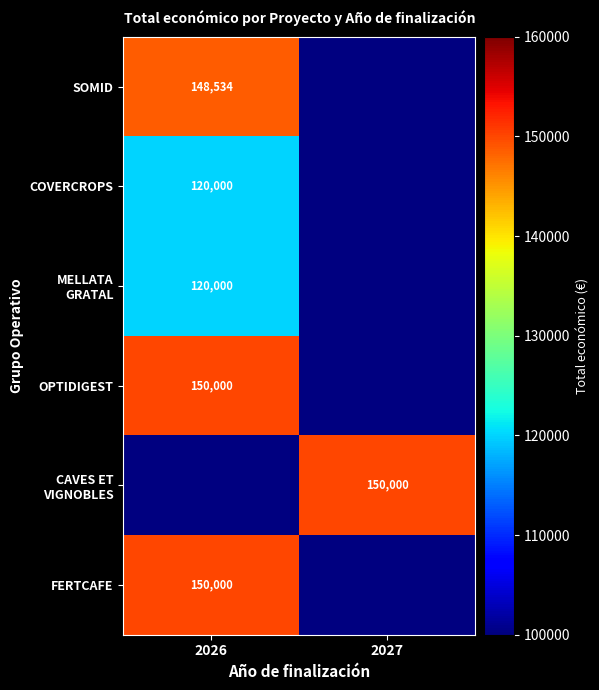

At how many categories does at least one series exceed 123480?

2